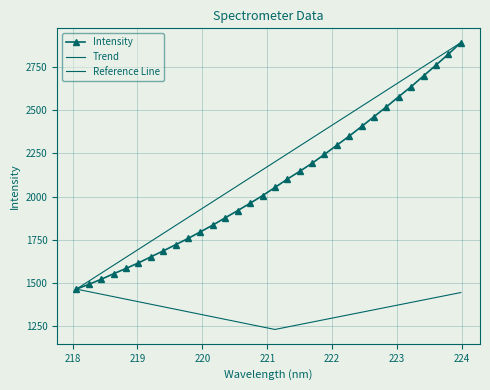

The value at 222.4538 is 2406.1. True or false?

True